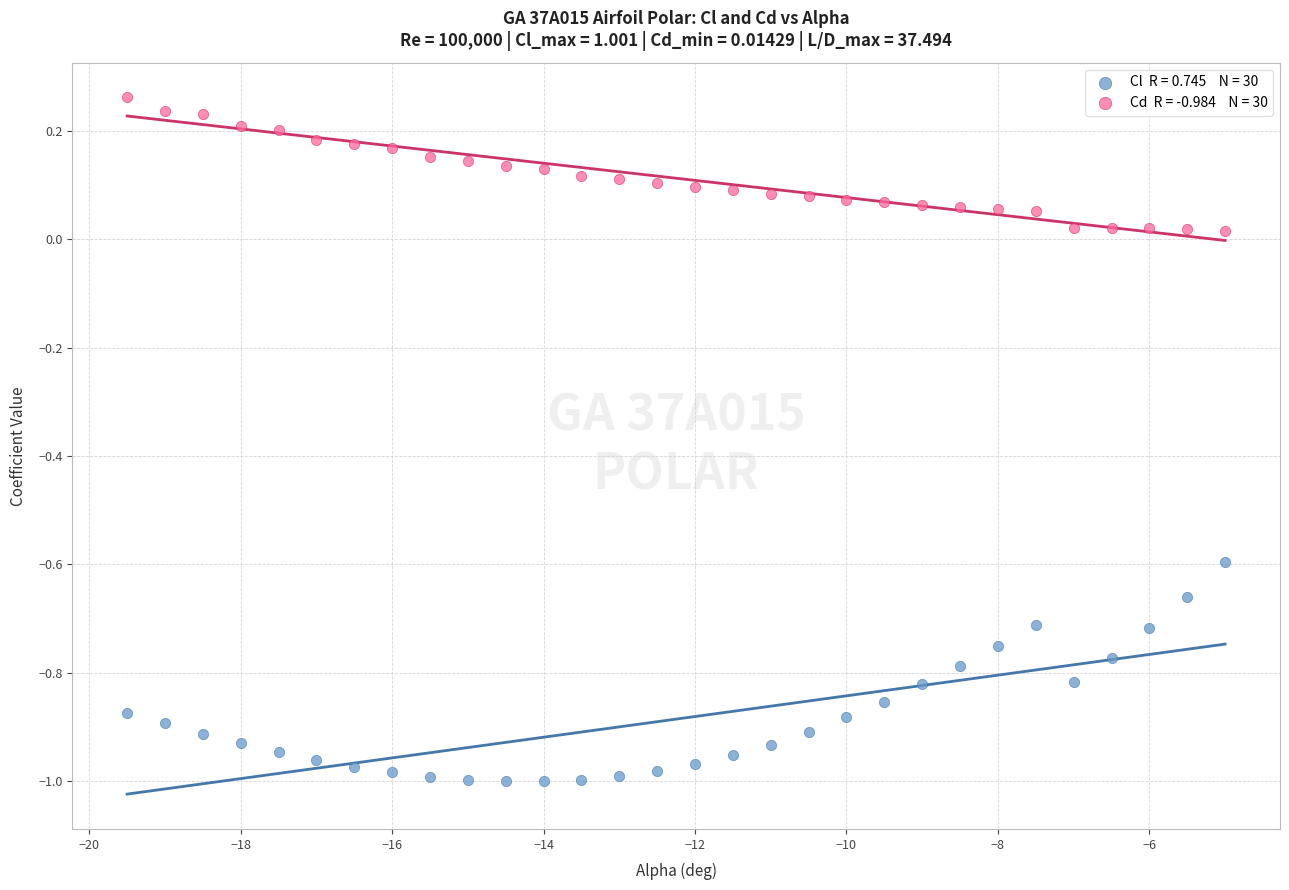

Across all data points, what is the range of Y values (max minus min)?

1.3